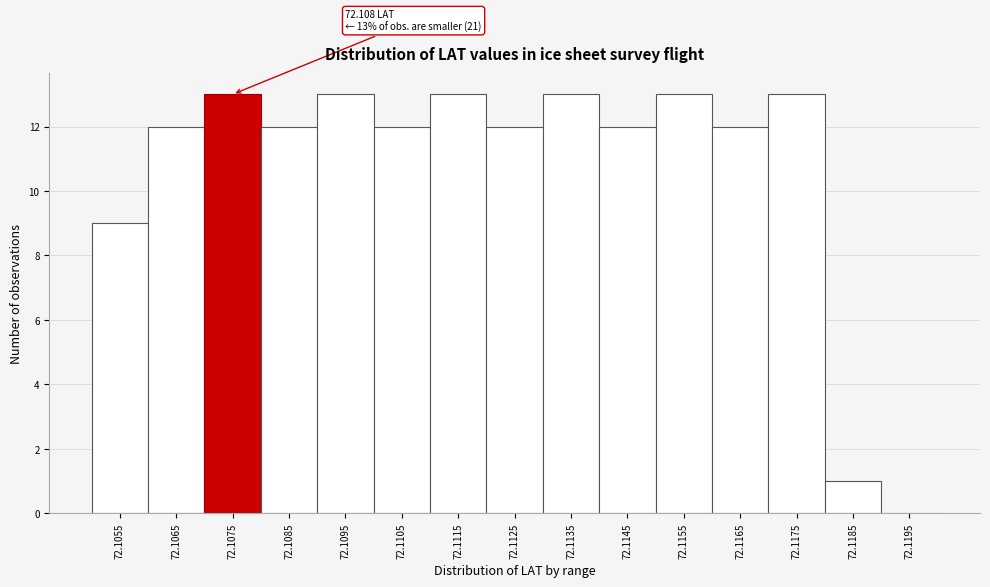

Reading left to right, list all the values displayed in this chart.

72.1055=9	72.1065=12	72.1075=13	72.1085=12	72.1095=13	72.1105=12	72.1115=13	72.1125=12	72.1135=13	72.1145=12	72.1155=13	72.1165=12	72.1175=13	72.1185=1	72.1195=0